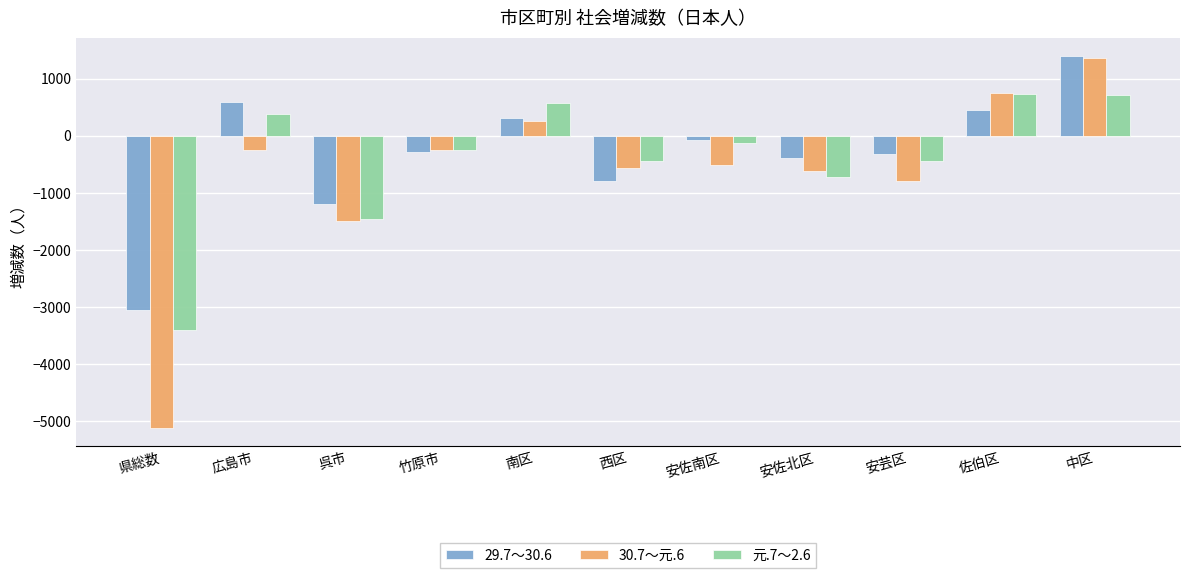

How many data points in 29.7～30.6 are less than -287?

5